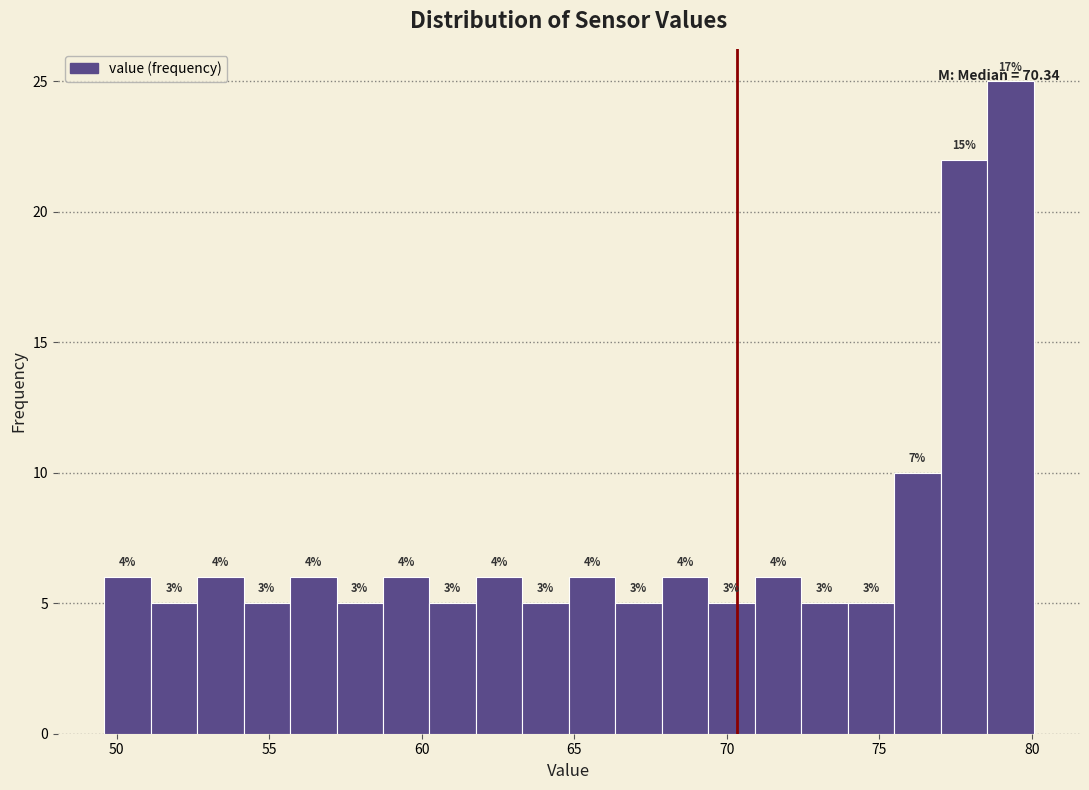

Around what value on the x-axis is the tallest bar? Give the approximate position of its centre, as read against the axis.

79.5